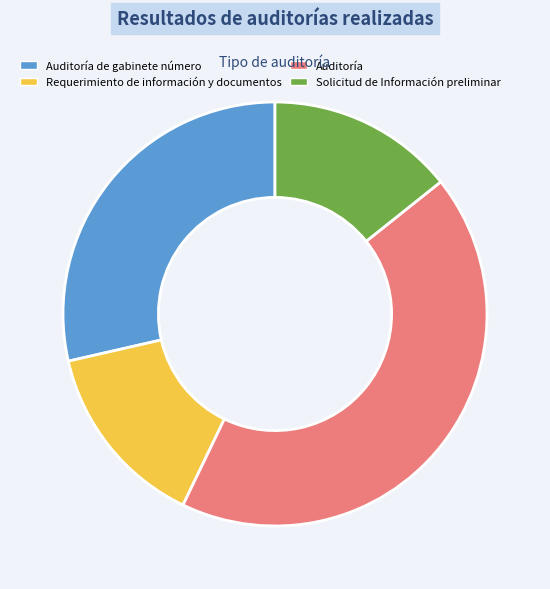

Which slice is the largest?

Auditoría